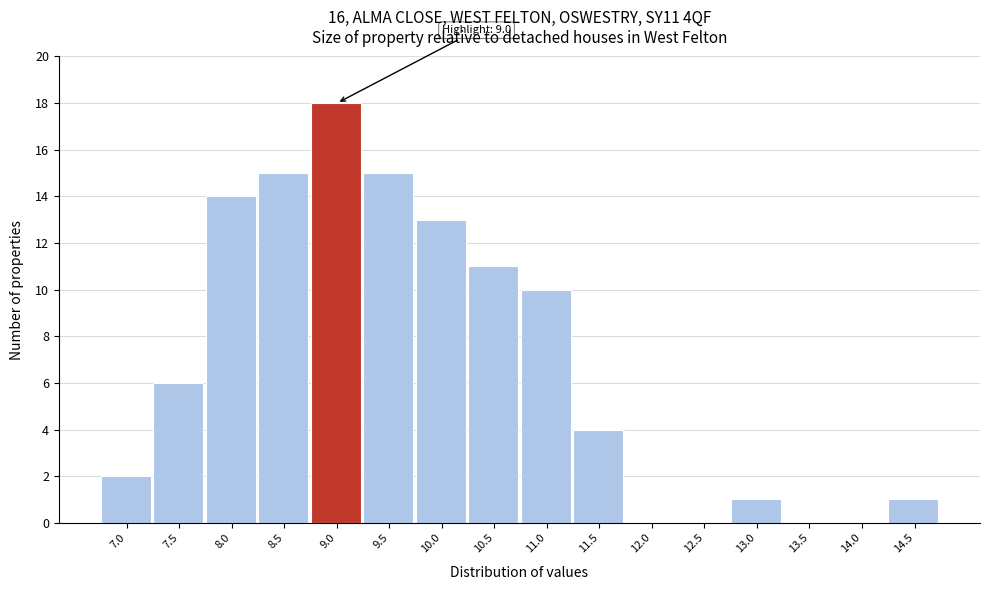

Reading left to right, transcribe all the data shown in this chart.

7.0=2	7.5=6	8.0=14	8.5=15	9.0=18	9.5=15	10.0=13	10.5=11	11.0=10	11.5=4	12.0=0	12.5=0	13.0=1	13.5=0	14.0=0	14.5=1